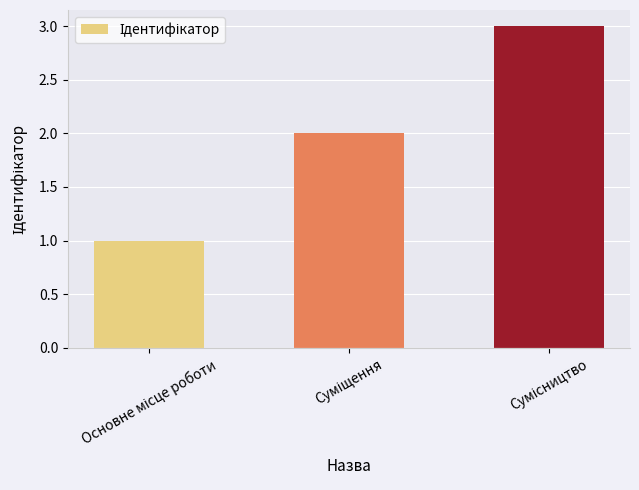

How many data points does each series have?

3